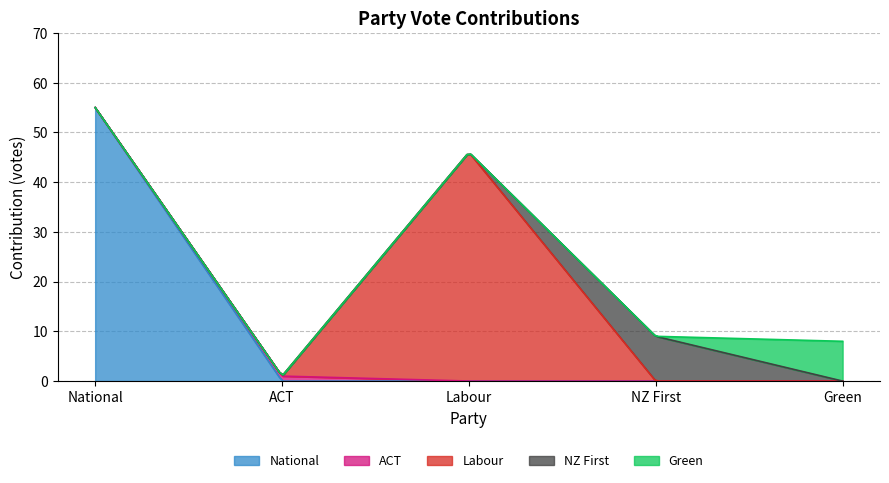

Which series has the widest spread of values?

National